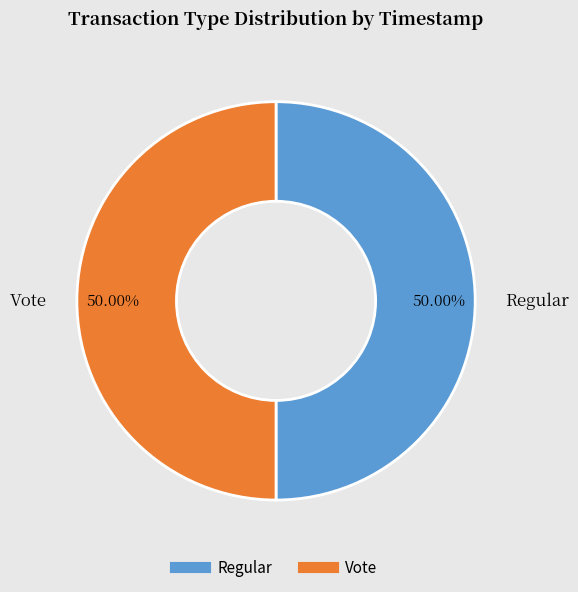

What is the ratio of the value at Regular to the value at Vote?

1.0